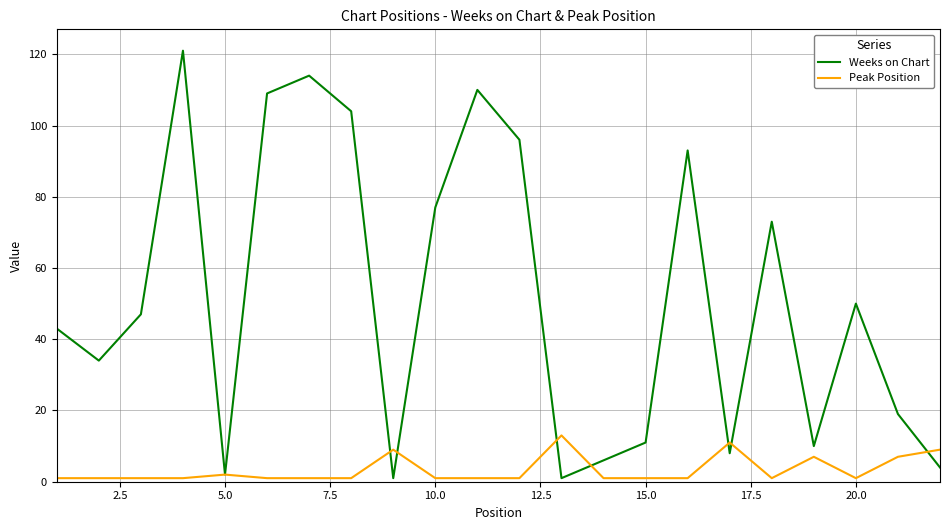

Which series has the largest range (max minus min)?

Weeks on Chart